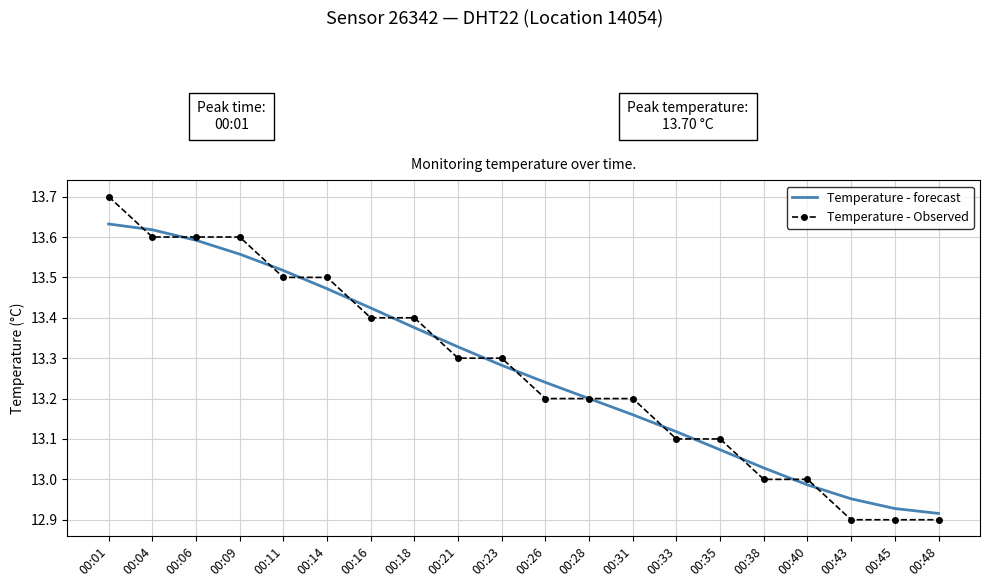

Where does the Temperature - forecast series first go above 13?

00:01